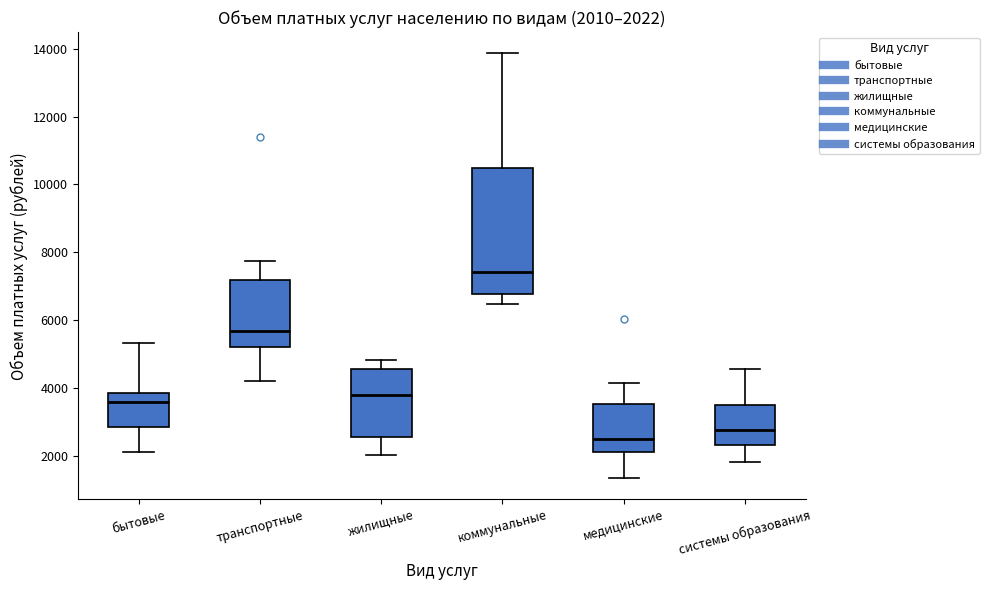

Which box is the tallest, from its lower edge to its upper edge?

коммунальные